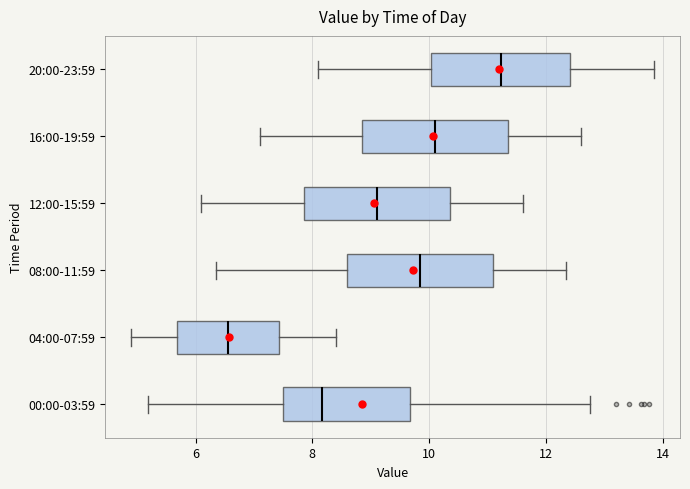

Where does the left whisker of the box for 00:00-03:59 end on the x-axis? The values are not printed on the chart, so give them approximately, as read against the axis.

5.2